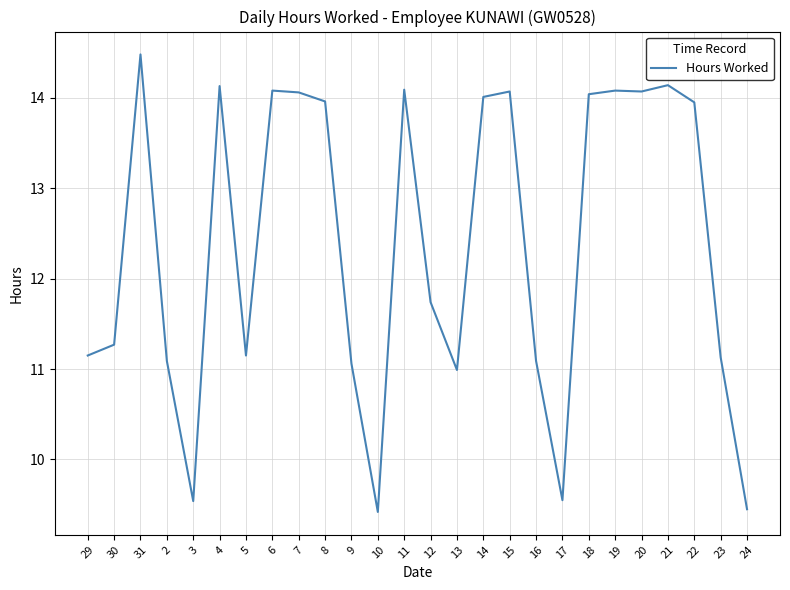

Is it true that the value at 18 is 14.0?

True